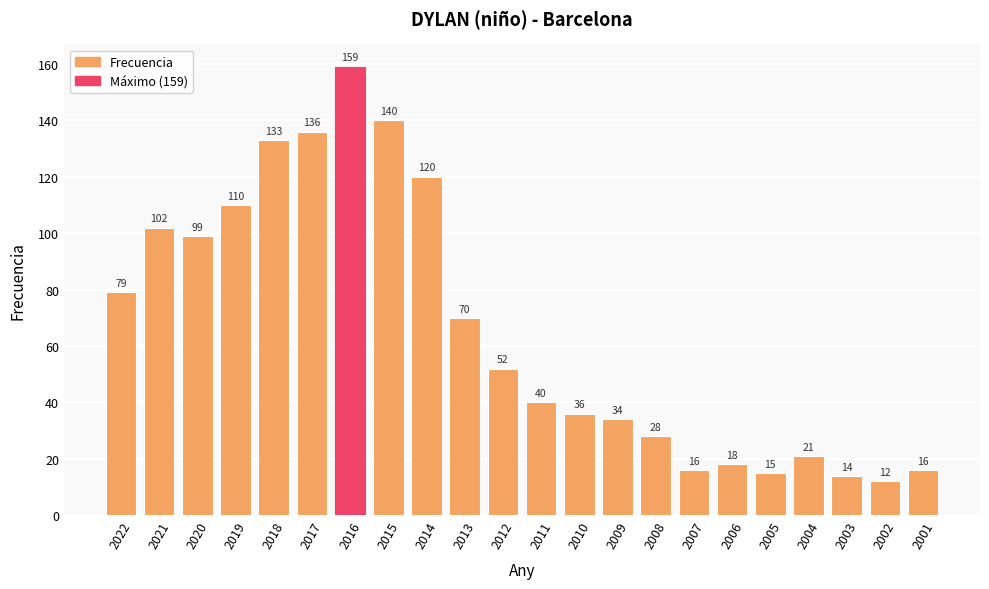

What is the value of the 10th bar from the left?

70